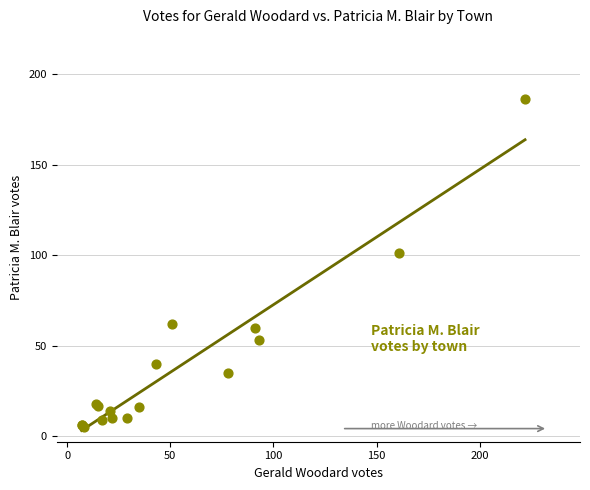

What Y value in the scatter plot is closest to 95?

101